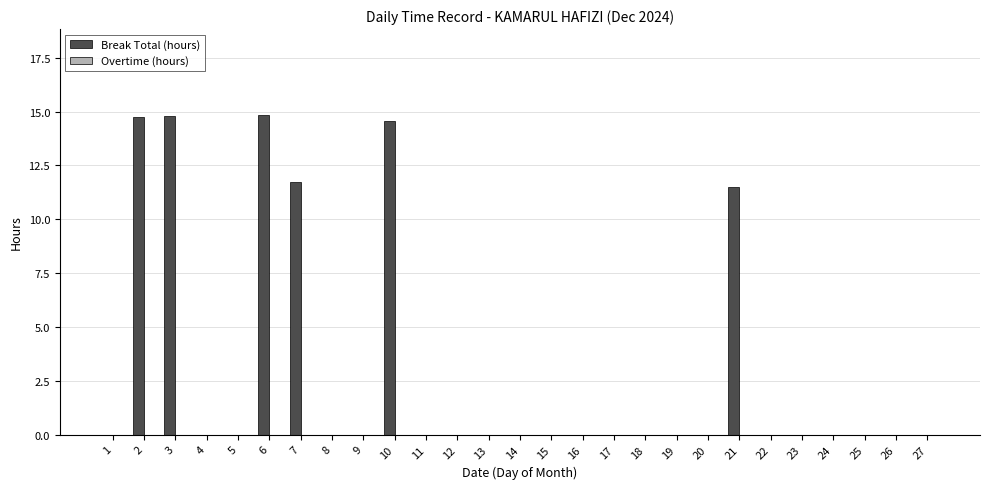

Which has a higher value, 24 or 21?

21